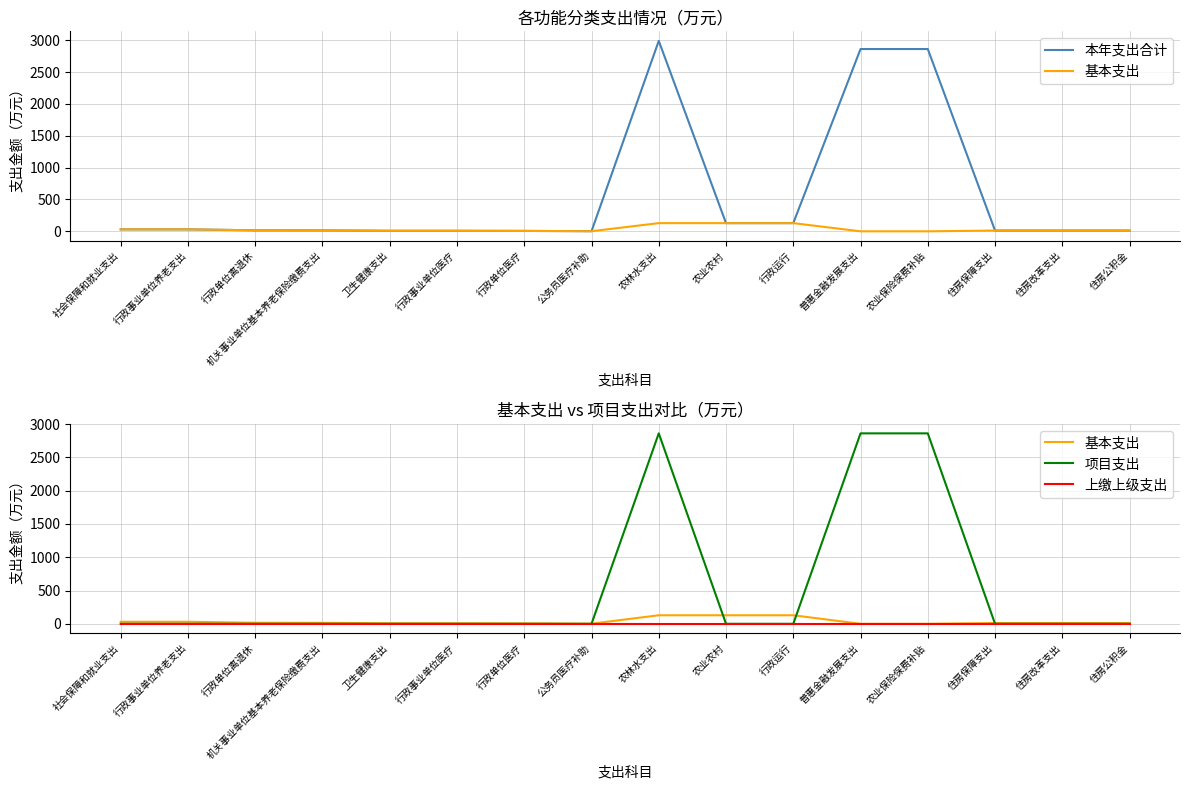

Read the 本年支出合计 value at 行政单位离退休.

15.8